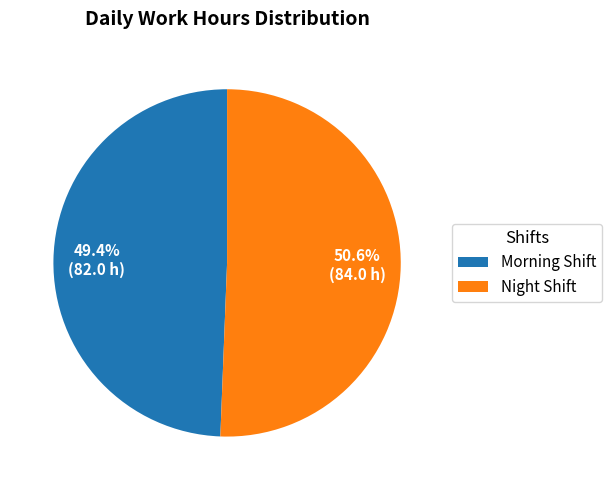

Which slice is the largest?

Night Shift